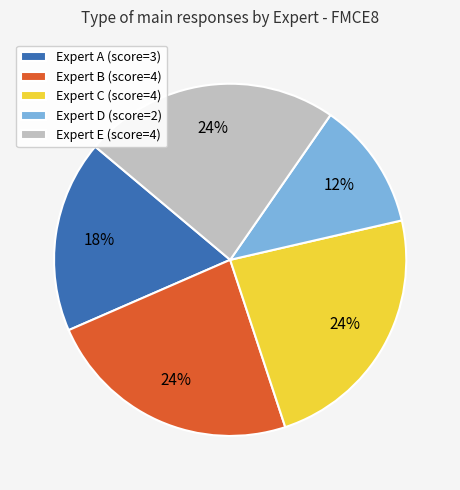

To the nearest percent, what percentage of the pie is Expert A?

18%